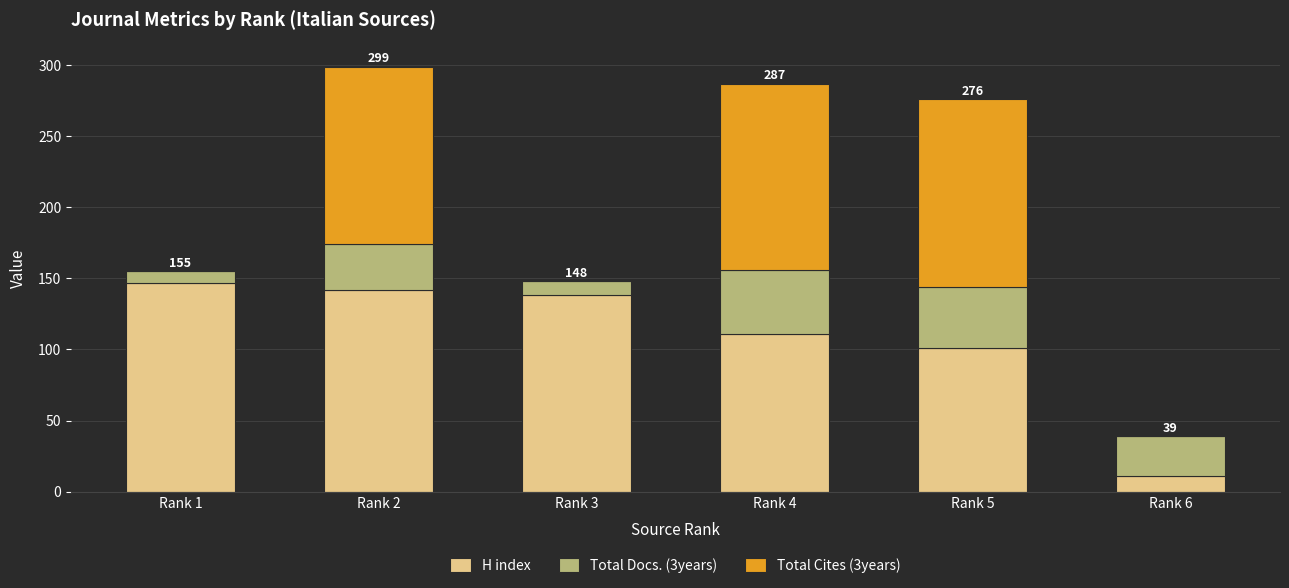

What is the sum of all H index values?

650